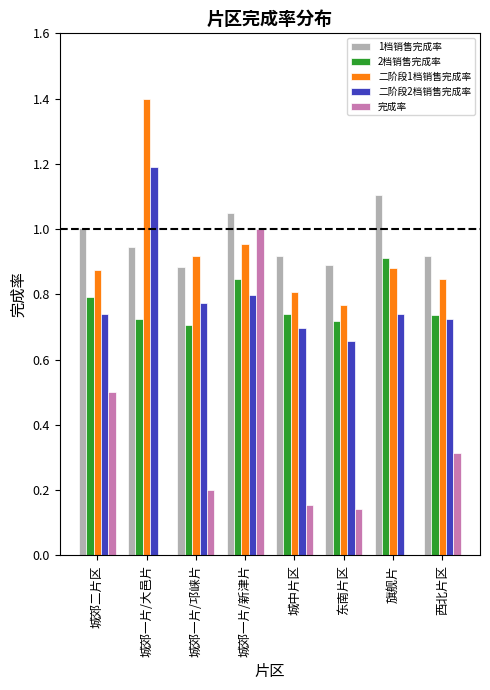

What is the greatest value displayed?

1.4